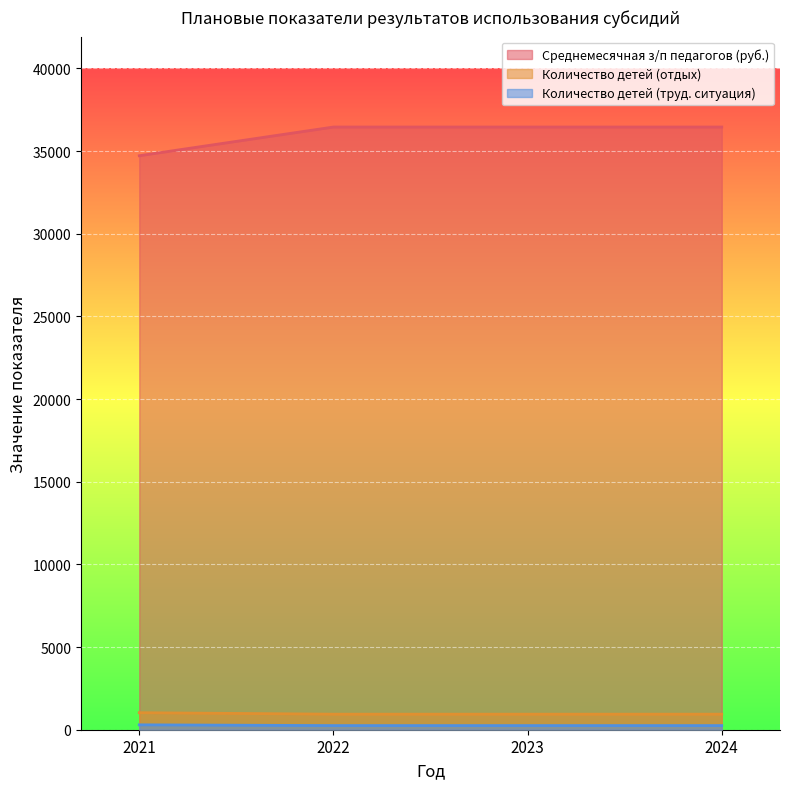

Is it true that Количество детей (отдых) equals 341 at 2024?

False